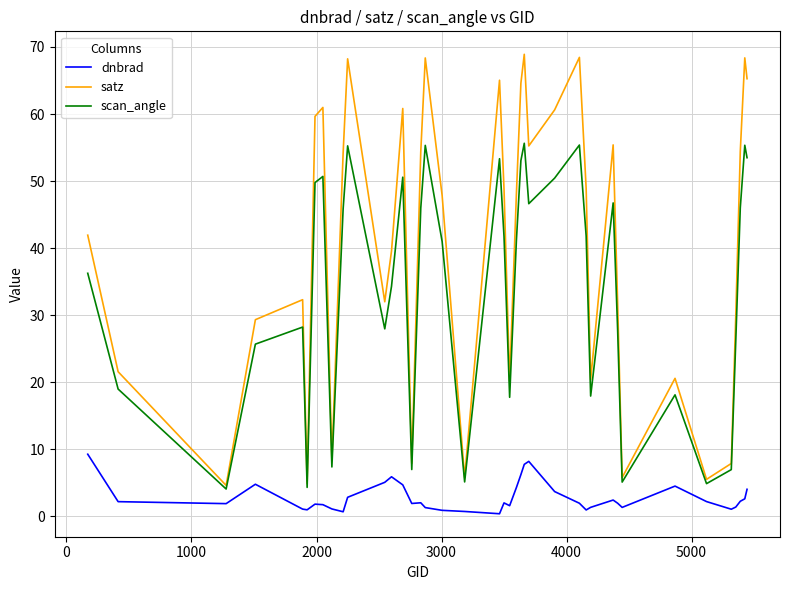

What is the maximum value shown in the chart?

68.9